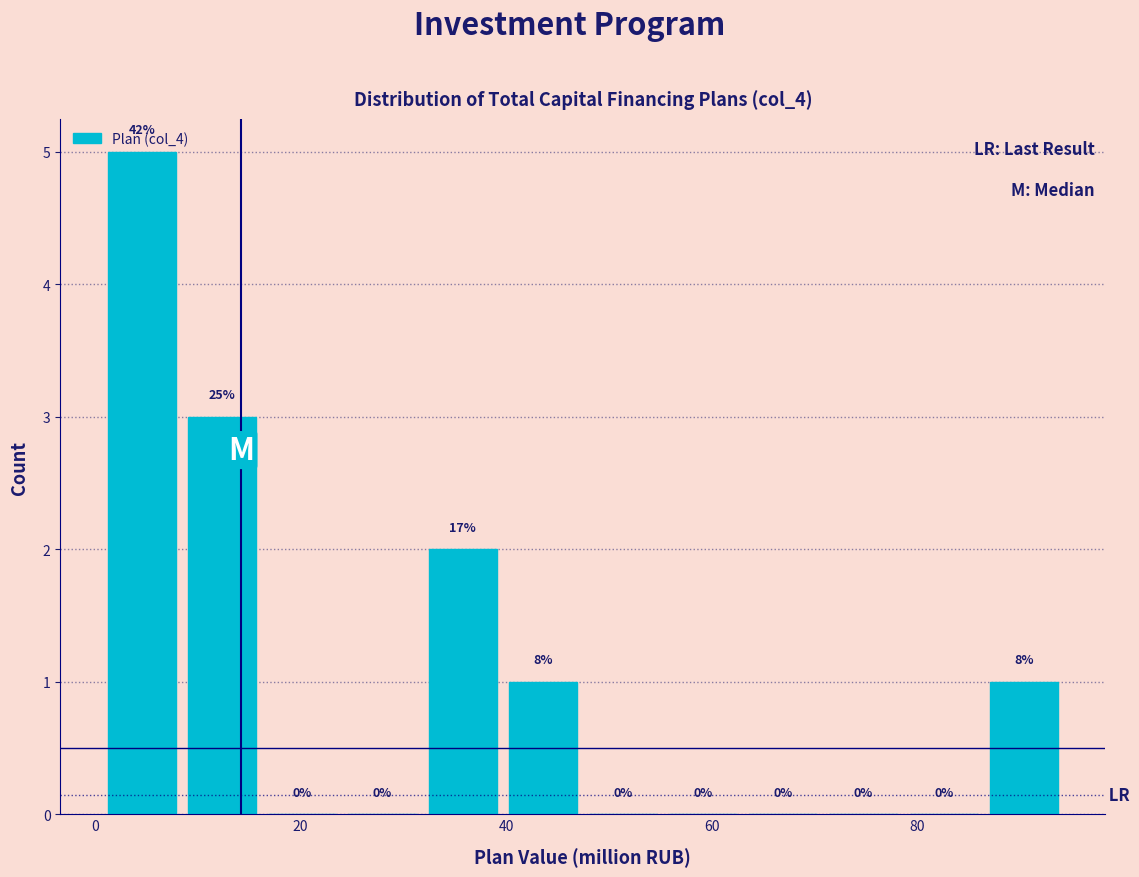

Read against the x-axis, roughly where is the centre of the tallest bar?

4